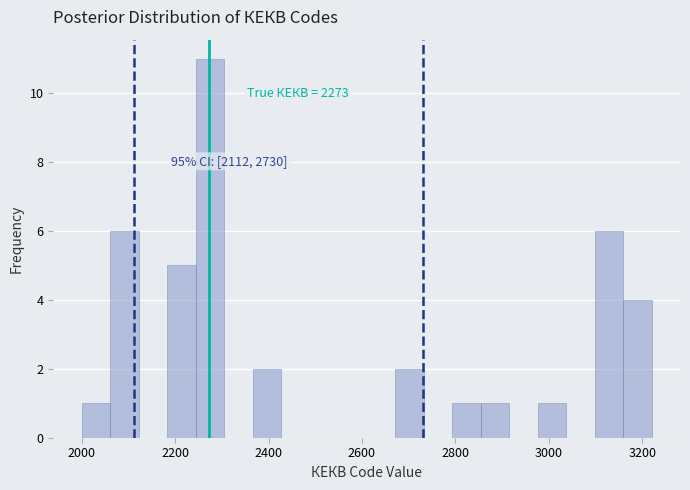

Around what value on the x-axis is the tallest bar? Give the approximate position of its centre, as read against the axis.

2280